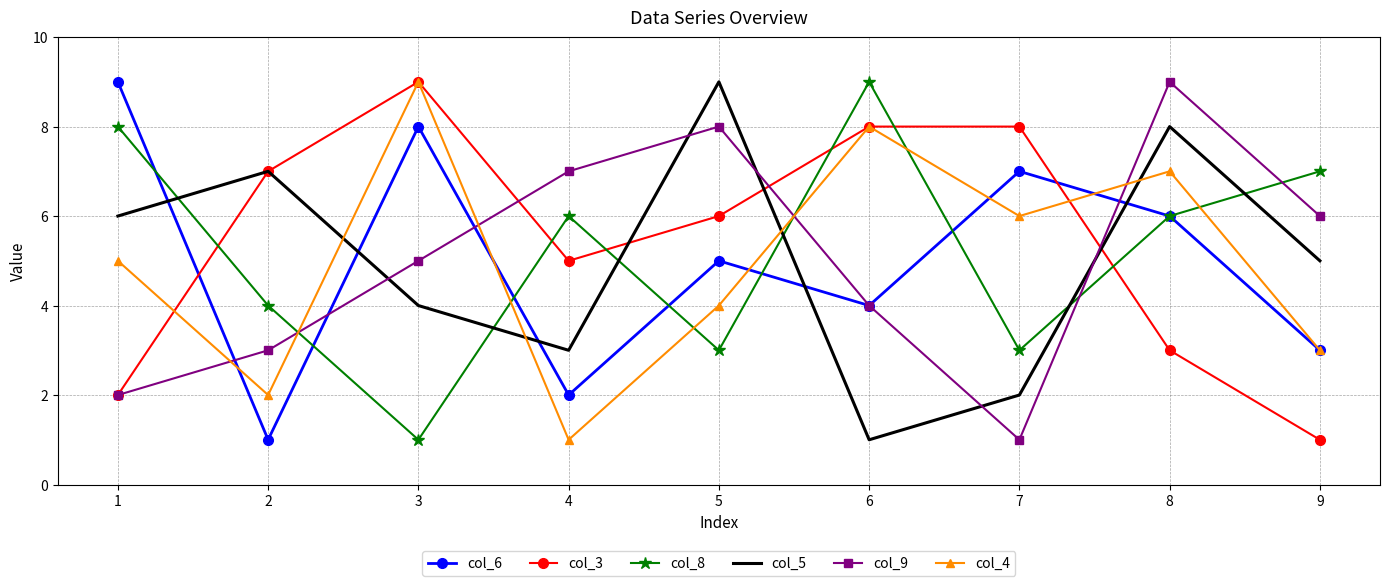

Count the col_4 values in the range 3 to 7.

5